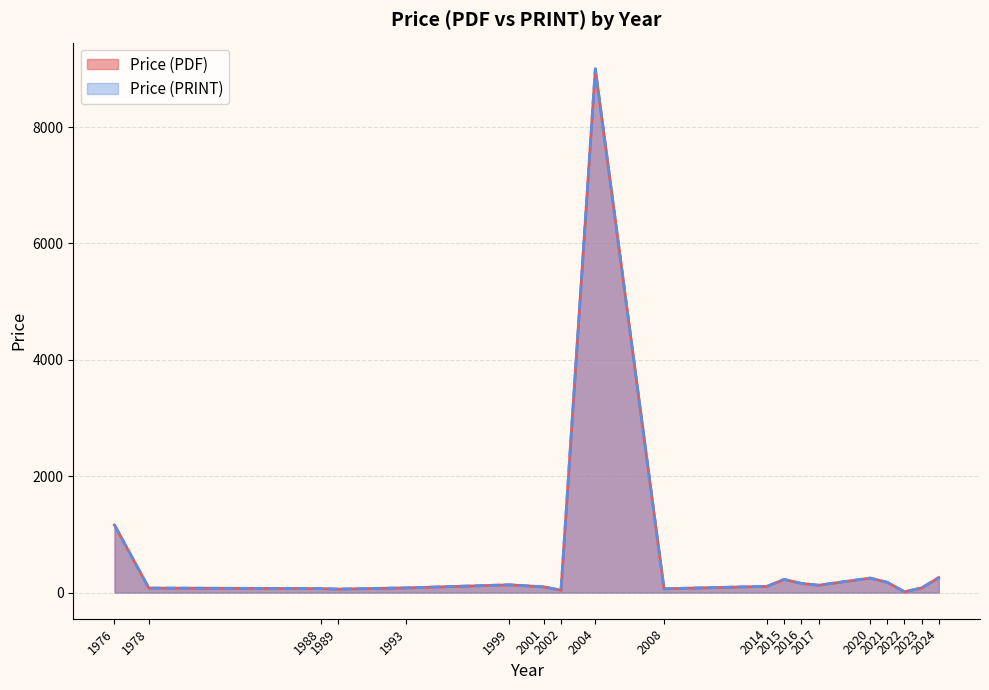

What is the average value of the Price (PRINT) series?

430.3